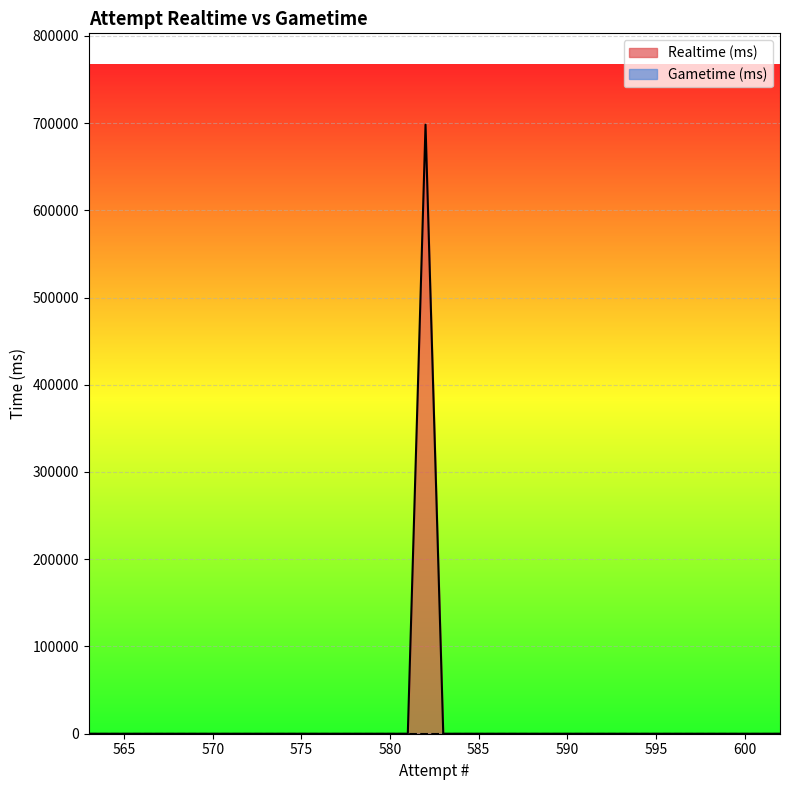

True or false: the data shows 698087 at 582.

True